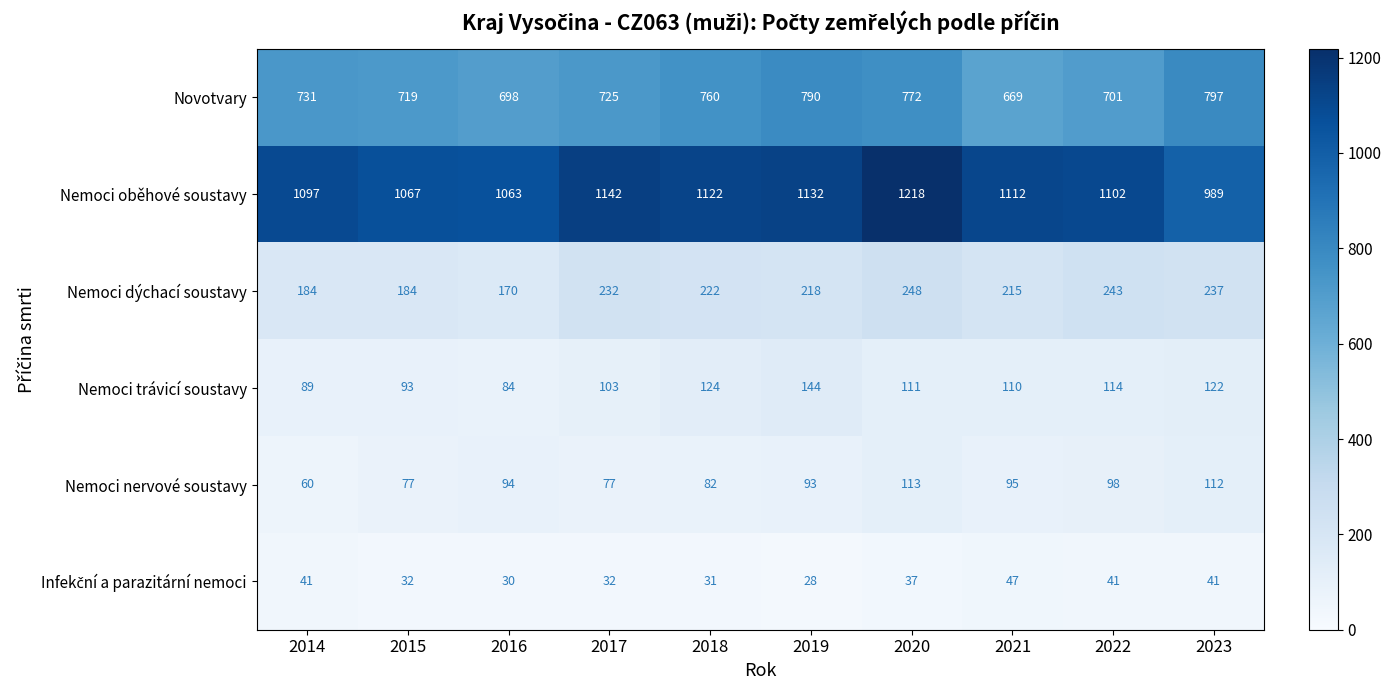

What is the difference between the second highest and minimum values in the Nemoci trávicí soustavy series?

40